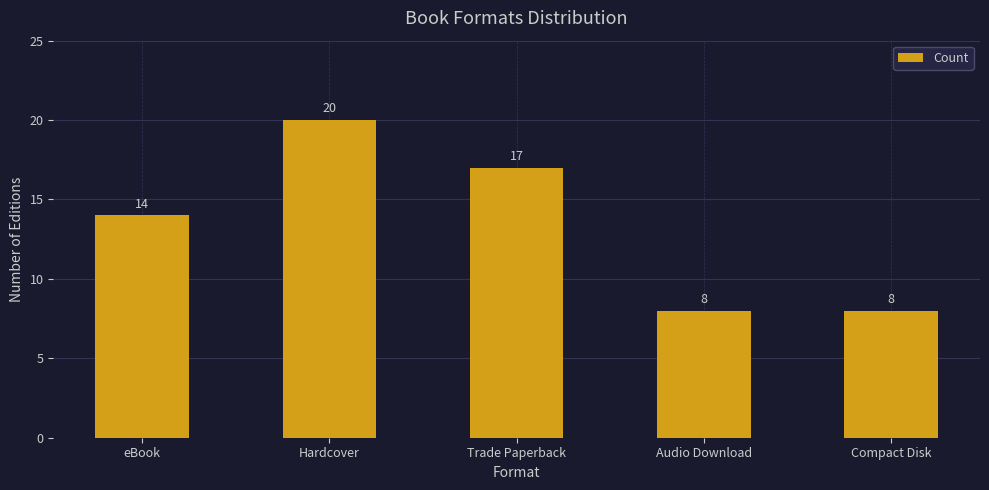

How many bars are there in total?

5